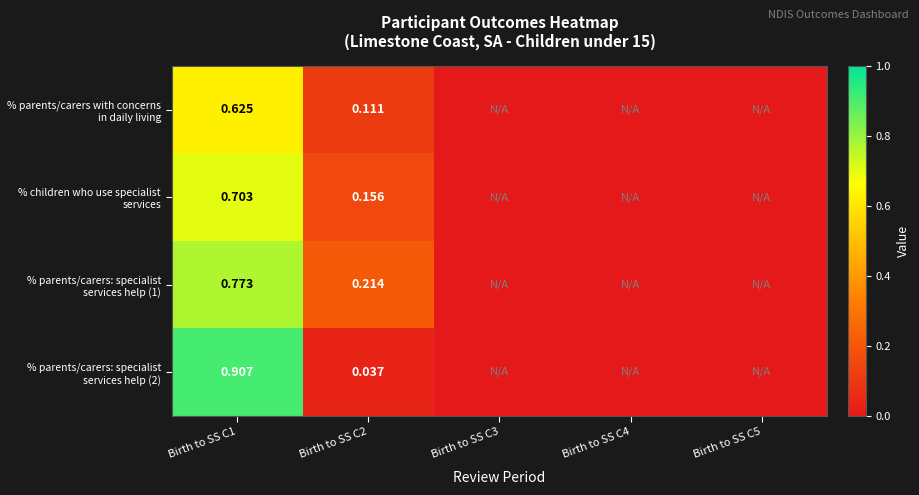

How many distinct data groups are displayed?

4